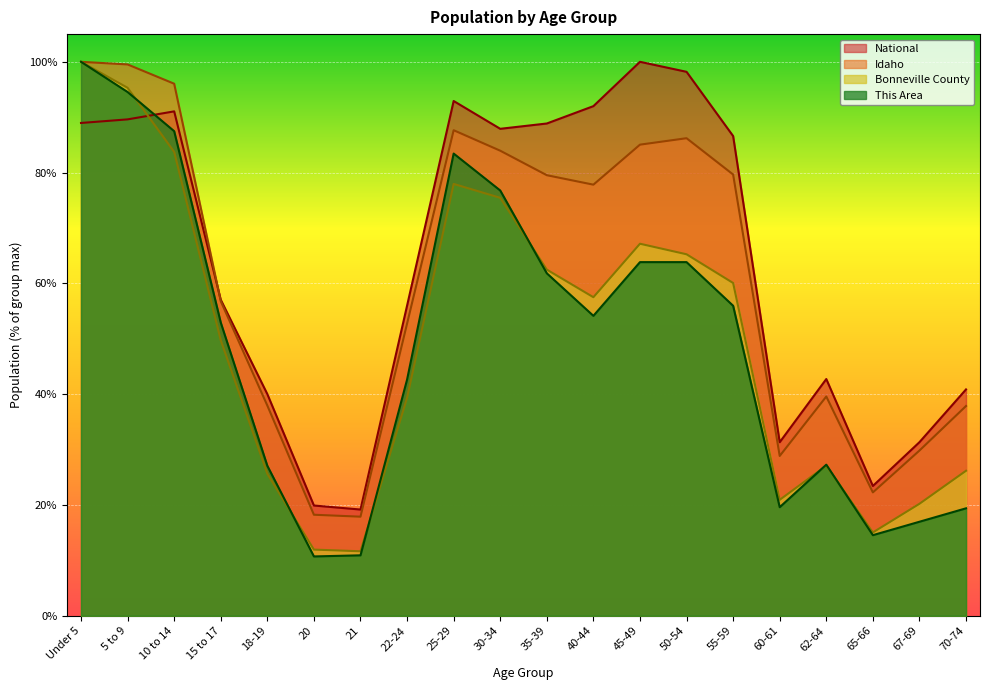

Count the number of data series in this chart.

4